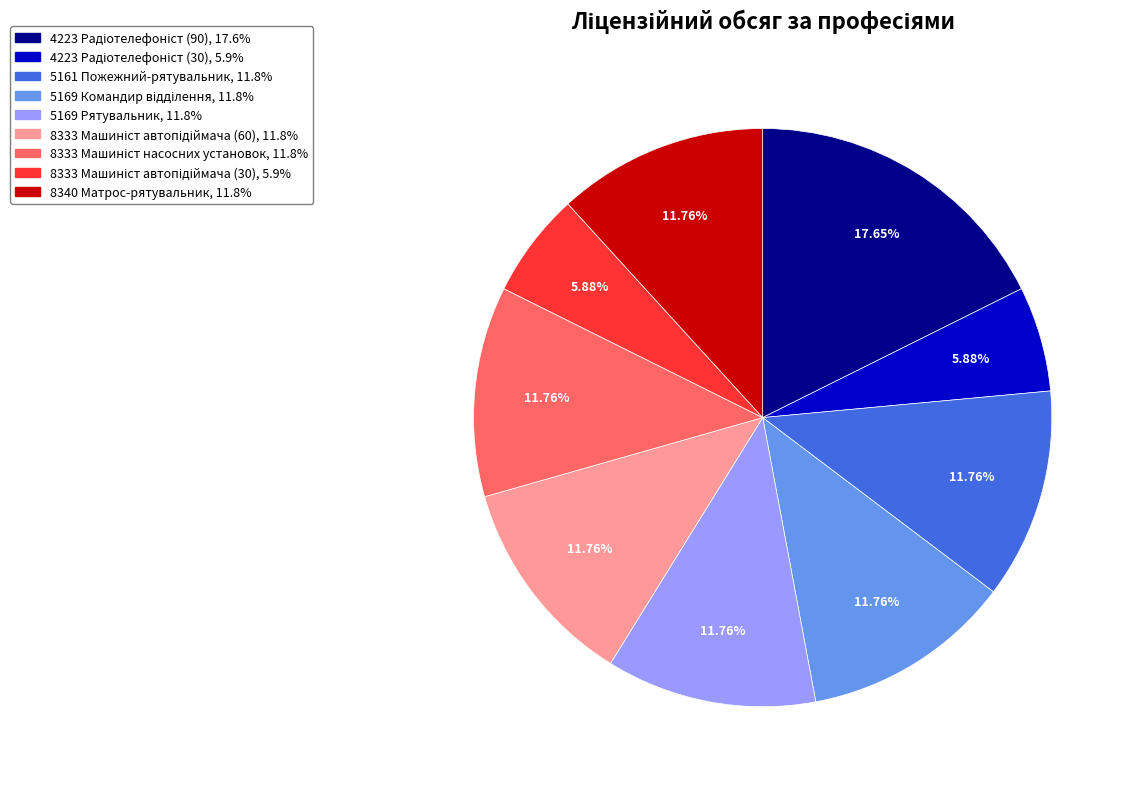

Is there any slice that represents more than half of the pie?

No